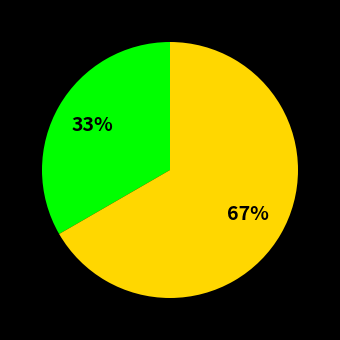

Does any single category account for the majority?

Yes